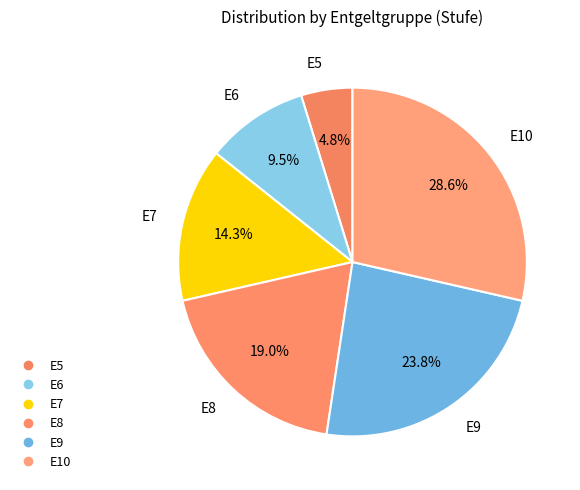

Count the number of slices in the pie.

6